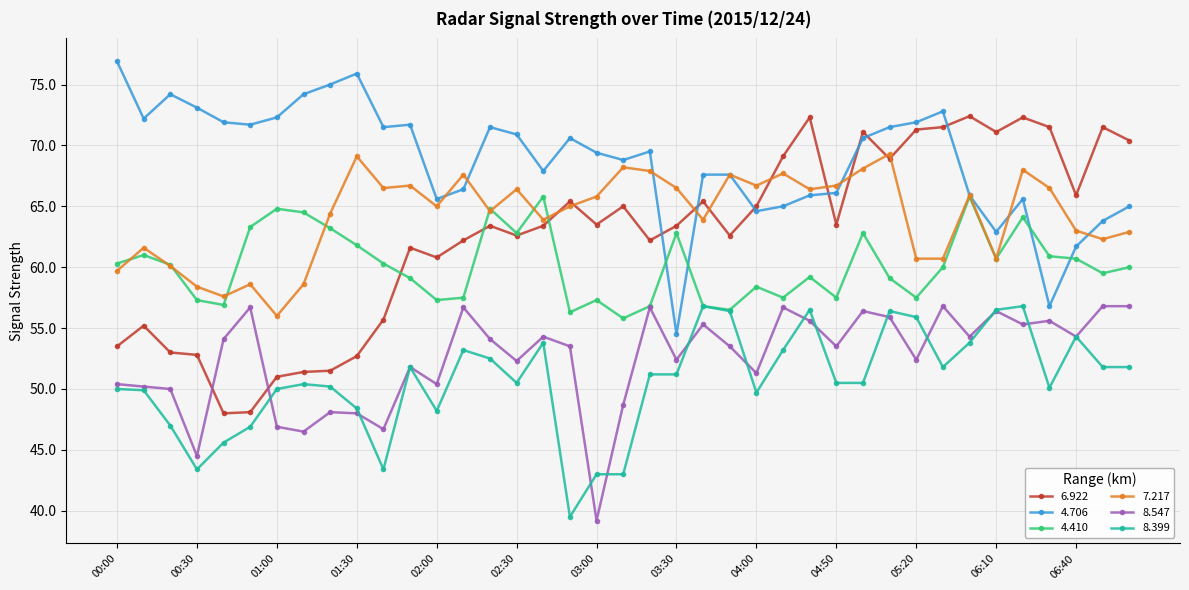

What is the value of the 8.547 point at the 33rd from the left?

54.3